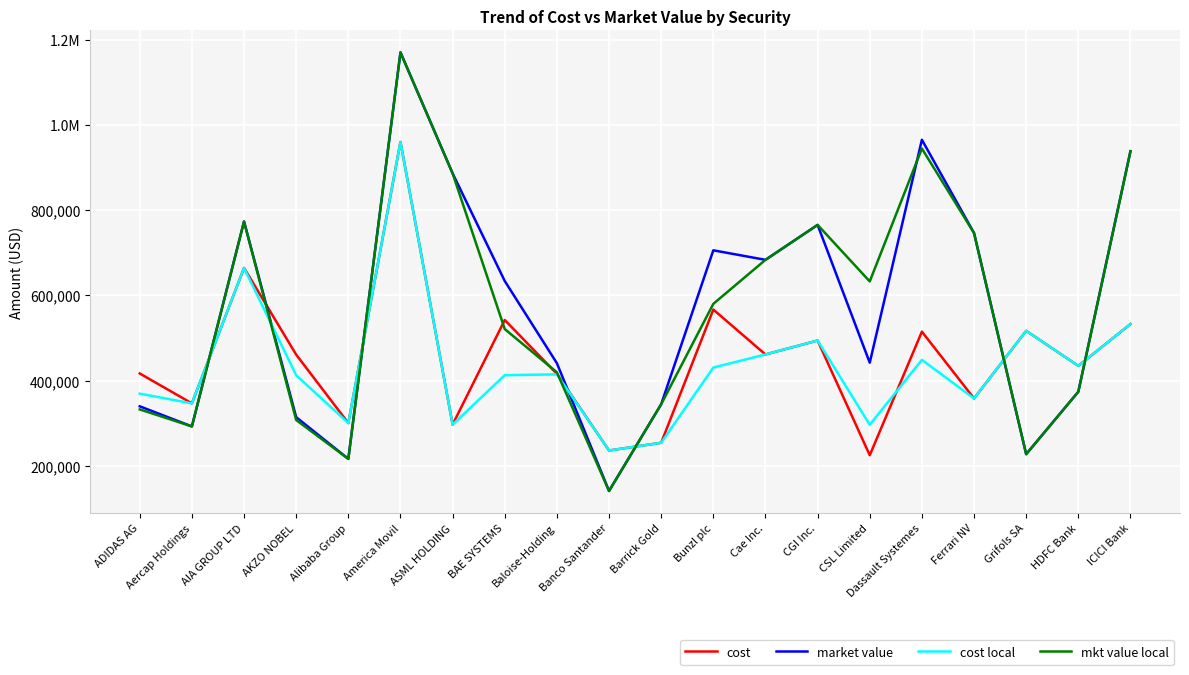

Count the number of data series in this chart.

4